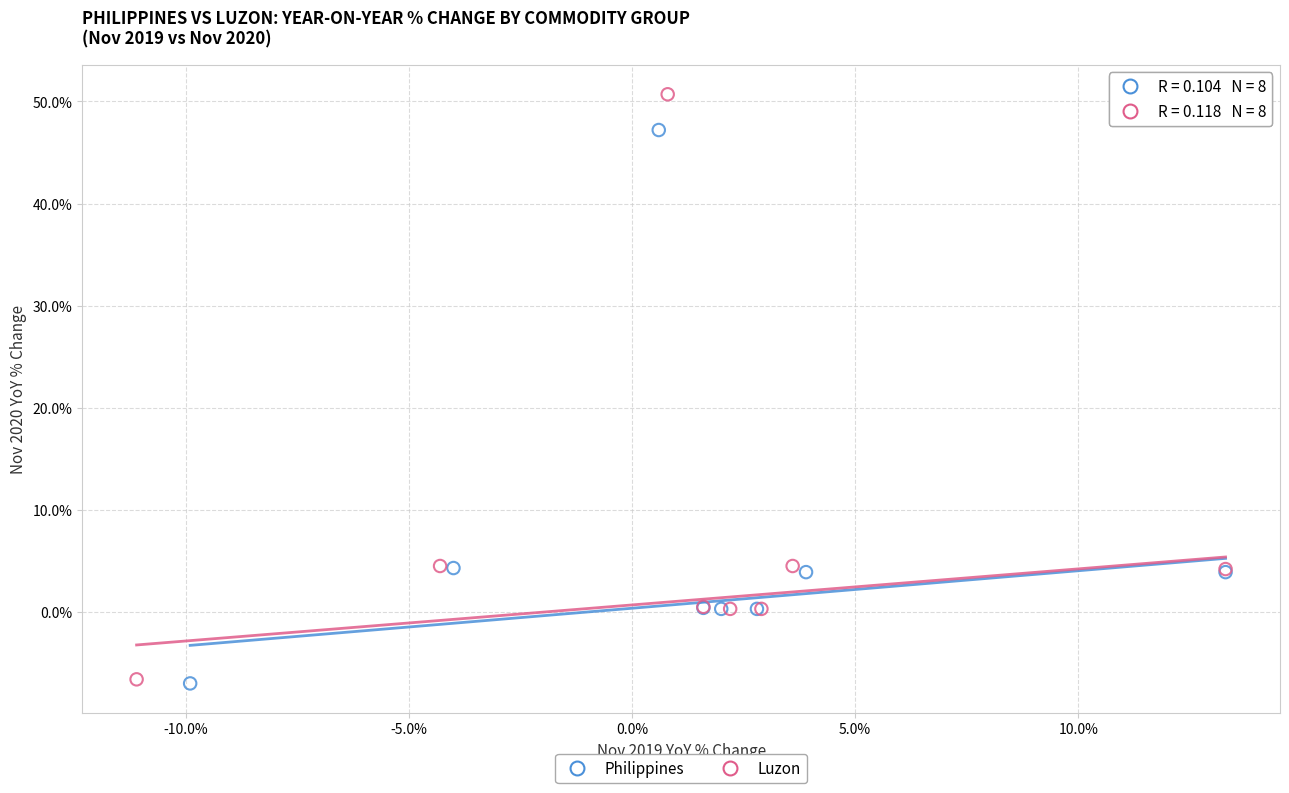

Which series contains the highest Y value?

Luzon